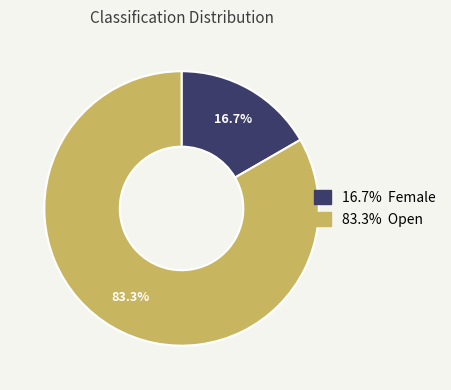

Count the number of slices in the pie.

2